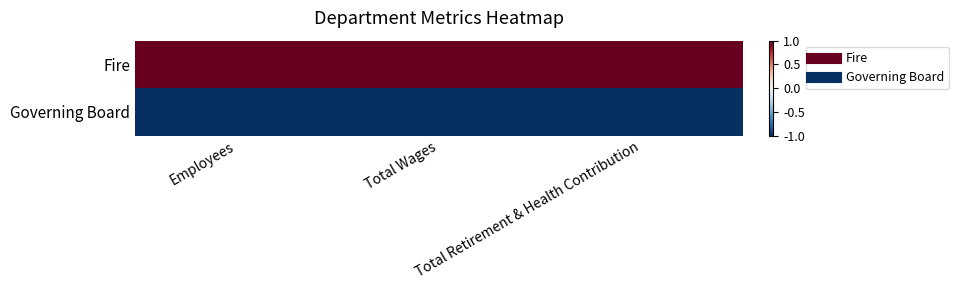

Reading left to right, extract all data points from this chart.

Fire: Employees=1.0	Total Wages=1.0	Total Retirement & Health Contribution=1.0
Governing Board: Employees=-1.0	Total Wages=-1.0	Total Retirement & Health Contribution=-1.0